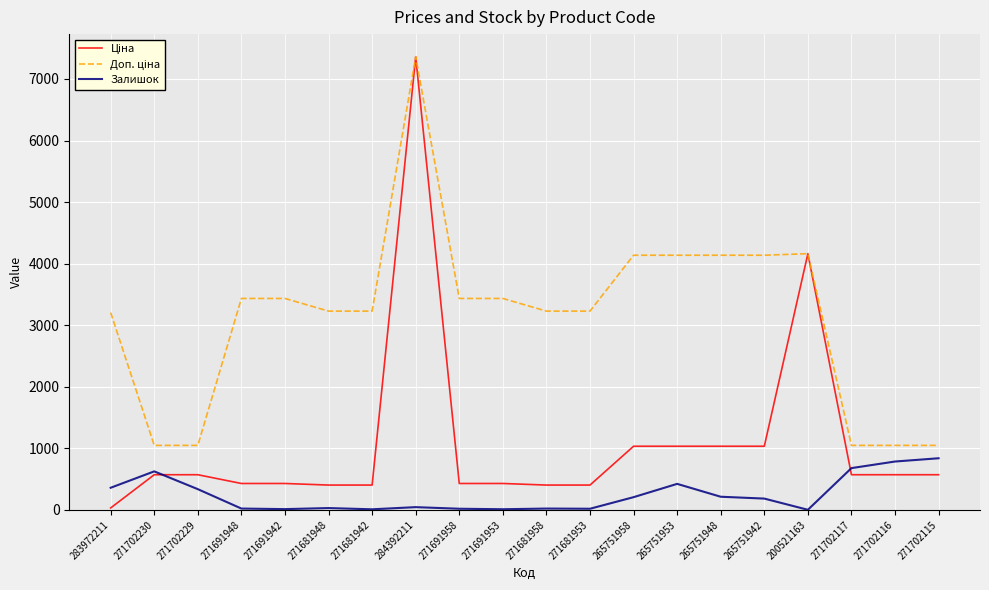

Count the number of categories in the chart.

20